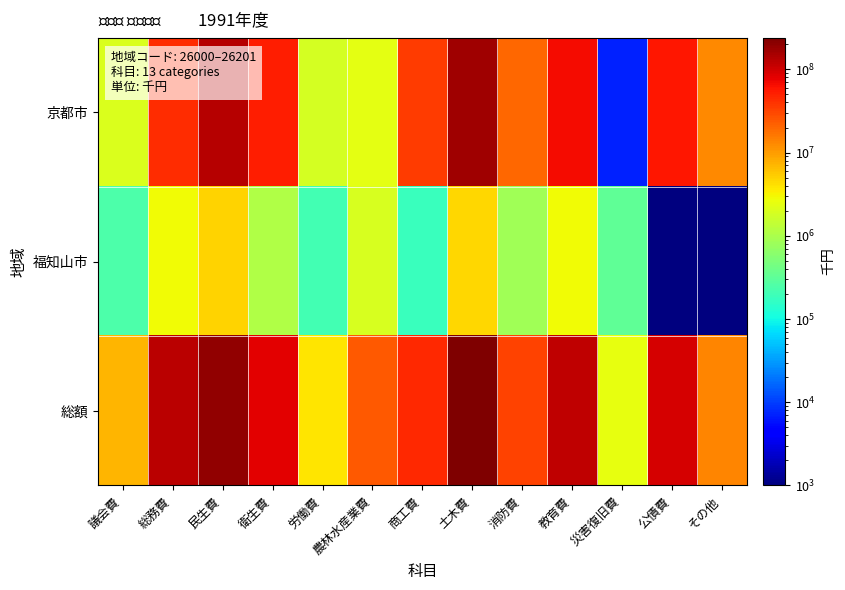

At 公債費, list the series in order from largest to smallest.

総額, 京都市, 福知山市